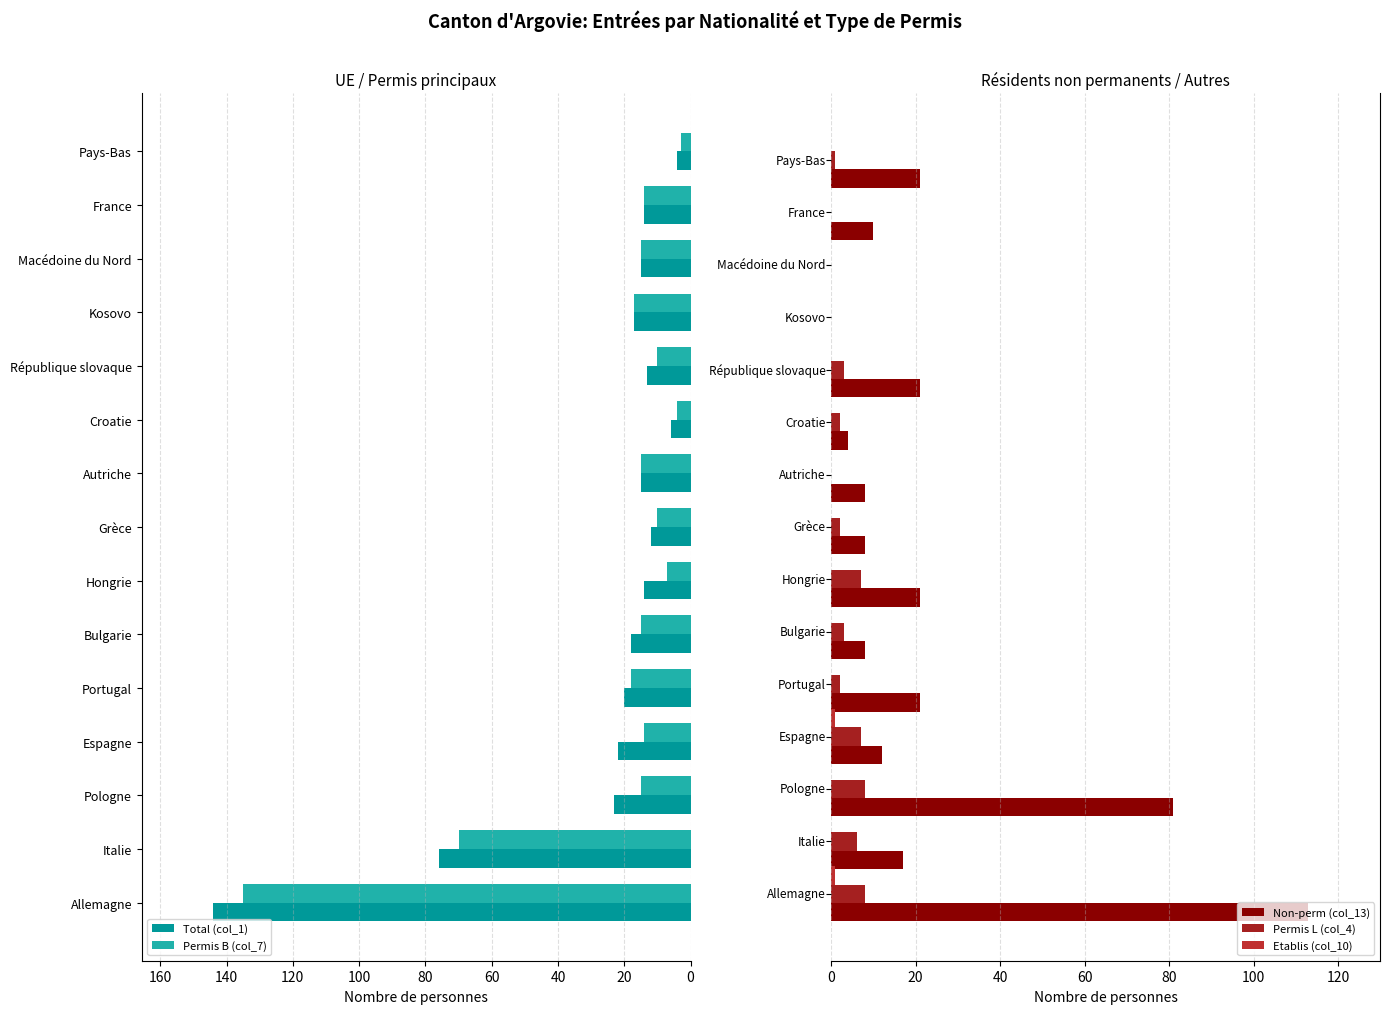

At 140, list the series in order from largest to smallest.

Total (col_1), Permis B (col_7), Non-perm (col_13), Permis L (col_4), Etablis (col_10)